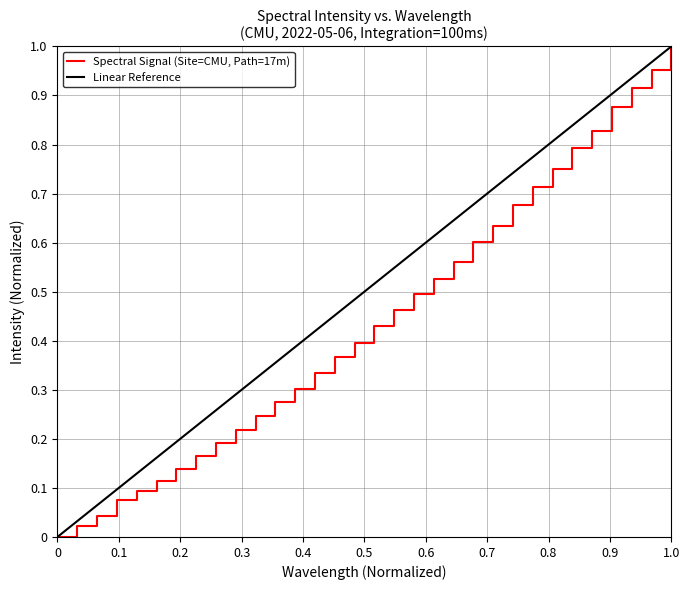

How many data points are above 0?

31